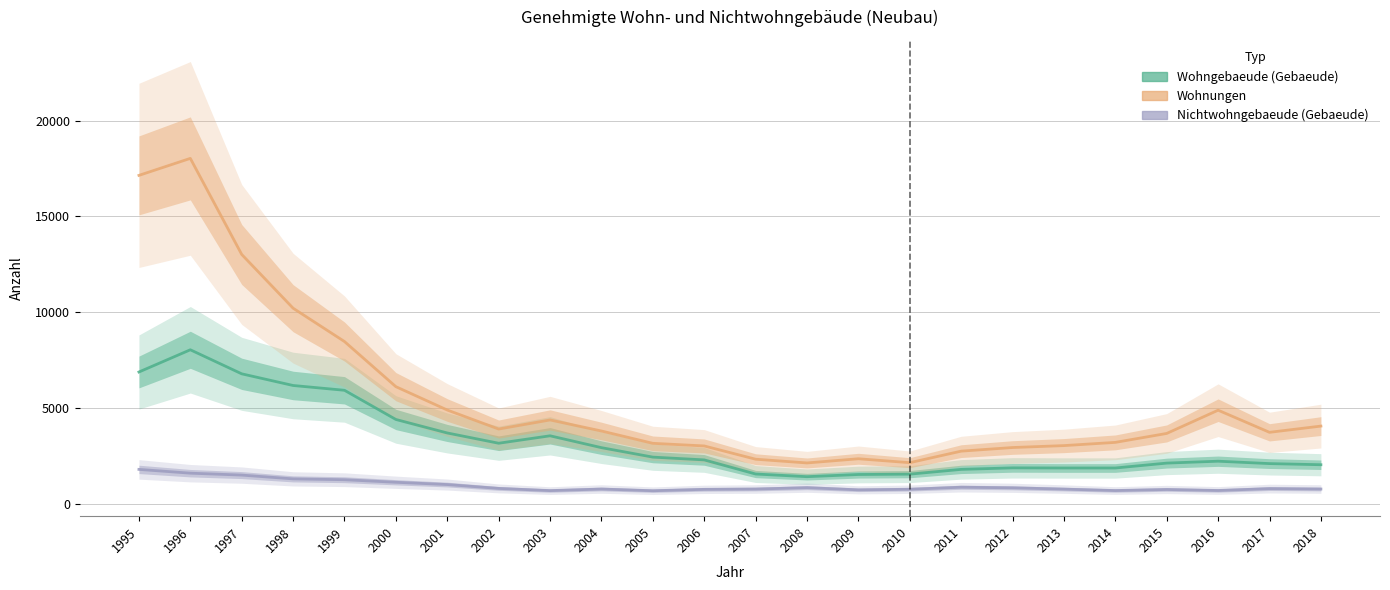

The Nichtwohngebaeude (Gebaeude) series shows 240 at 2017. True or false?

False